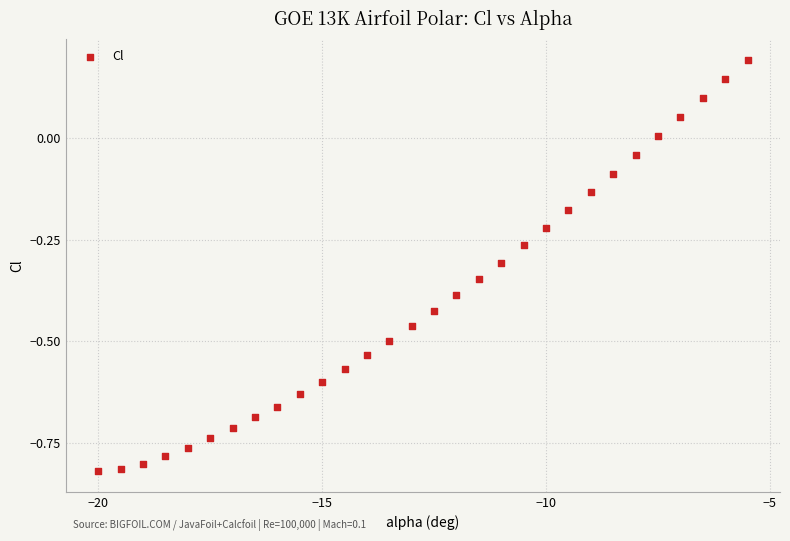

What is the range of Y values (max minus min)?

1.0